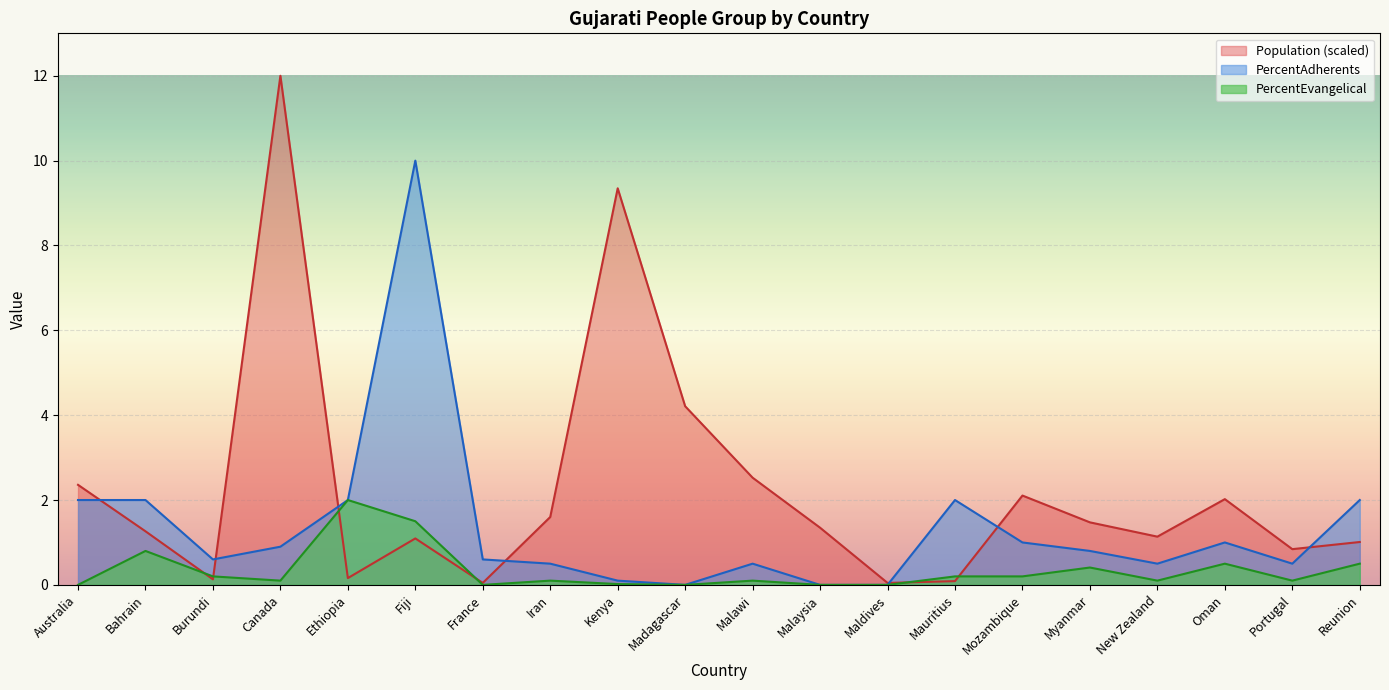

Rank the series at Australia from highest to lowest value.

Population (scaled), PercentAdherents, PercentEvangelical